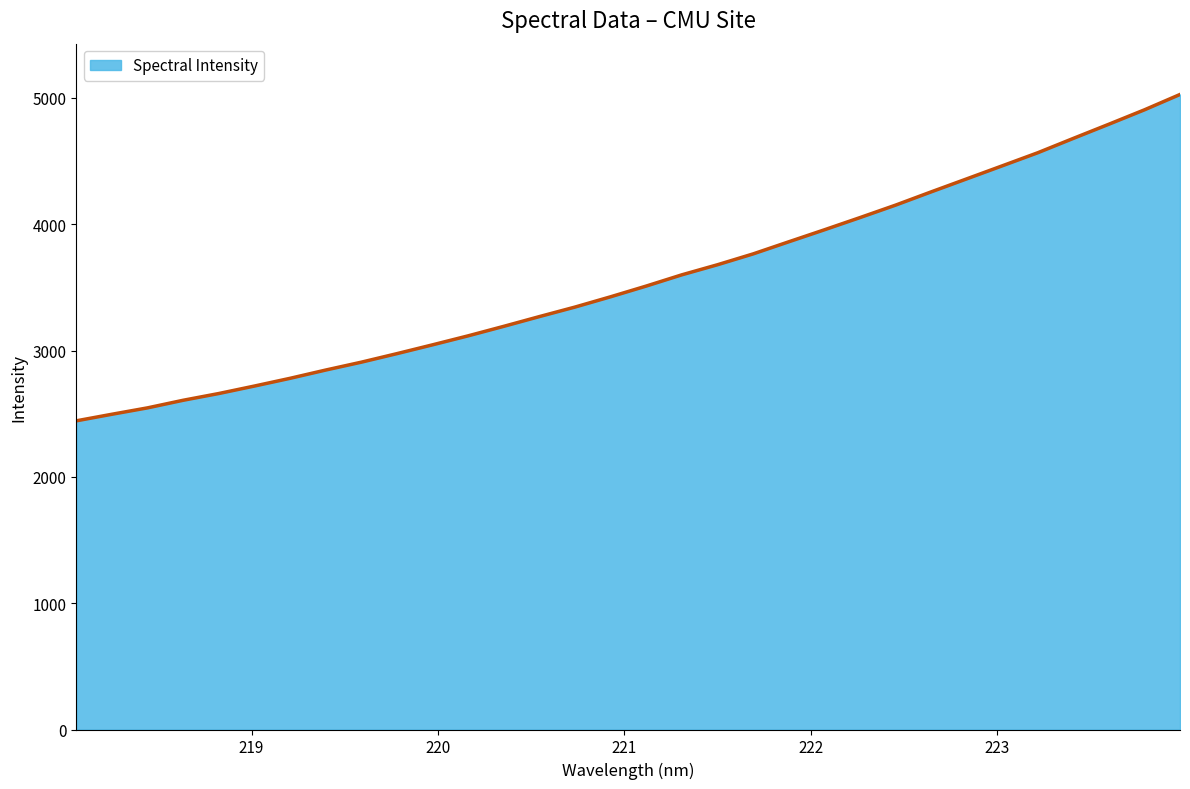

What is the minimum value shown in the chart?

2443.9